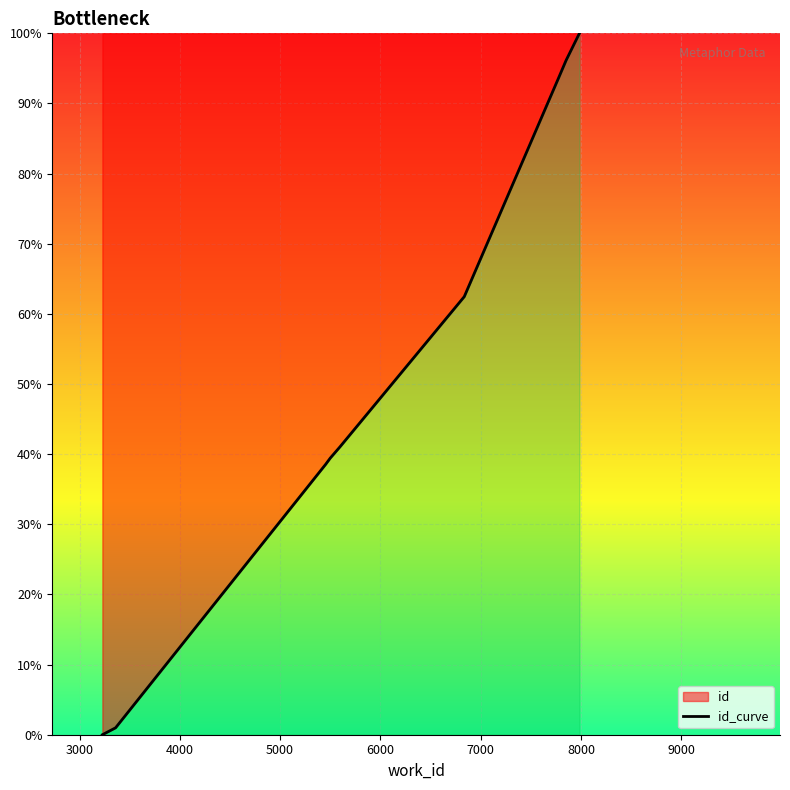

Where is the data nearest to the value 50?

5598